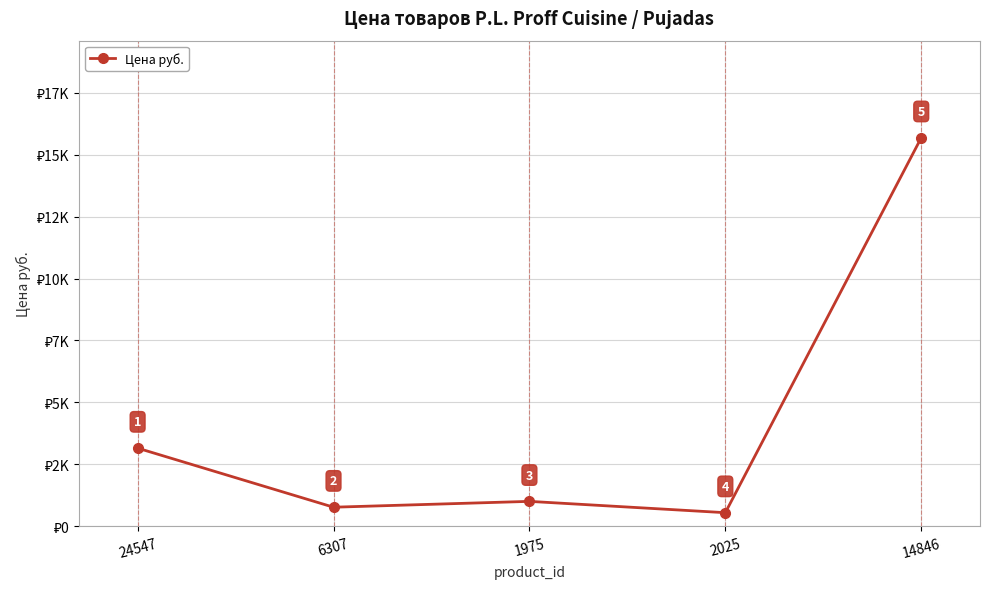

Does the chart have visible grid lines?

Yes